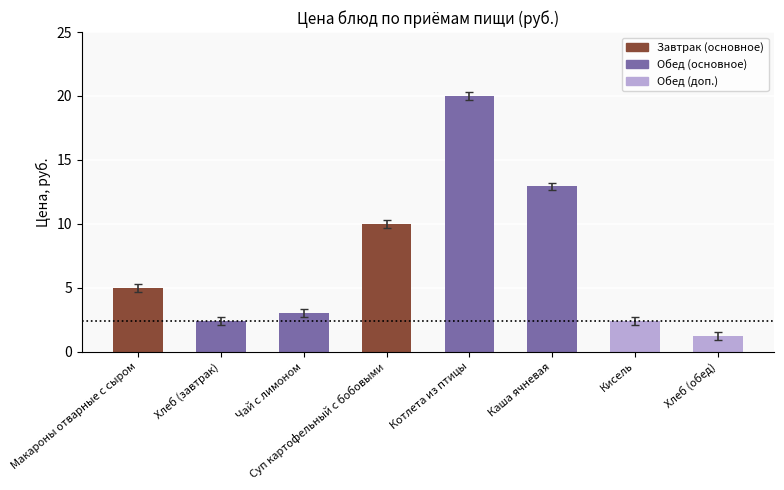

True or false: the data shows 0.3 at Хлеб (обед).

False